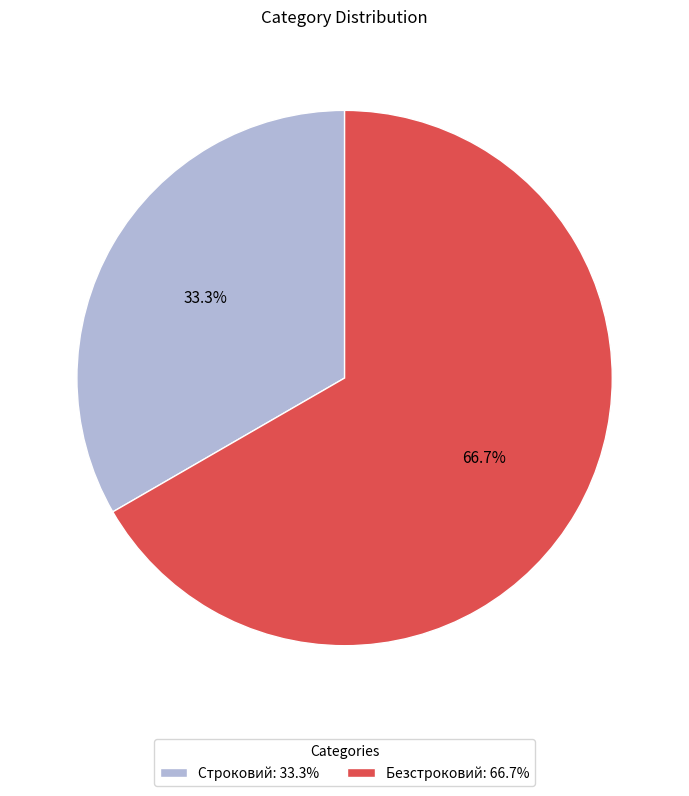

What percentage is the Безстроковий slice, to the nearest percent?

67%